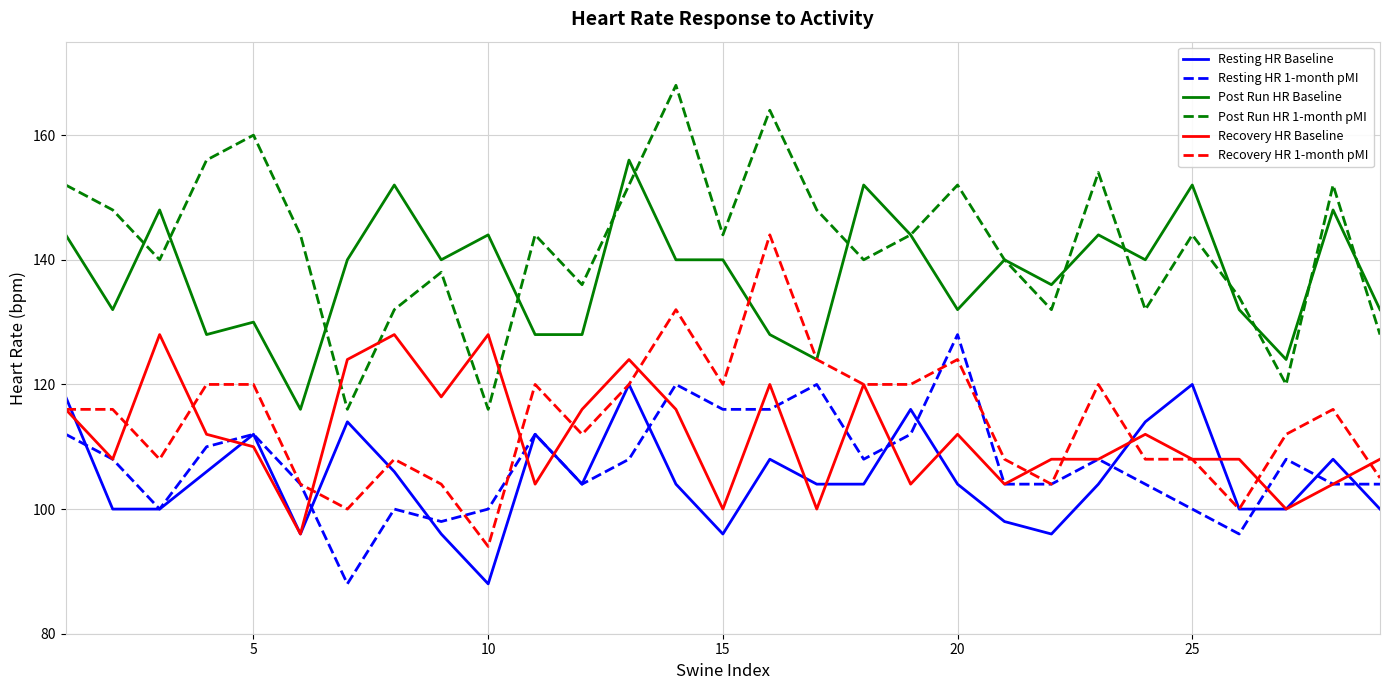

What is the minimum value shown in the chart?

88